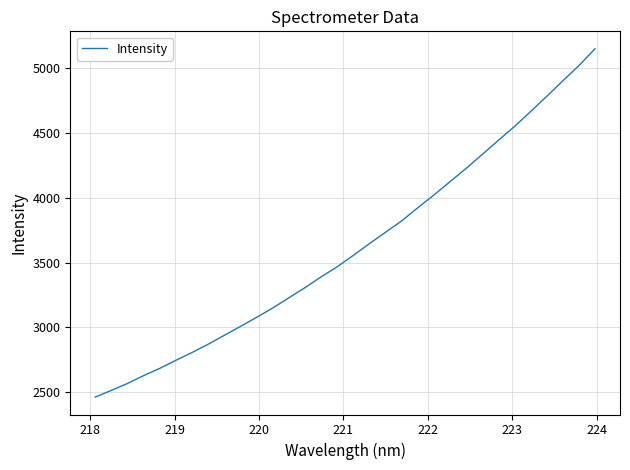

What is the sum of all values?

115769.0